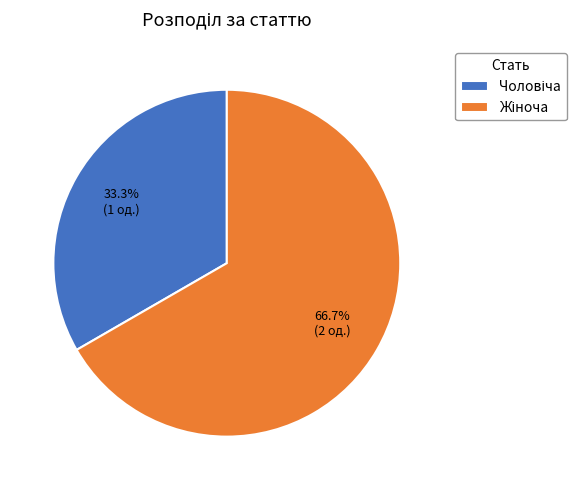

What is the smallest slice in the pie chart?

Чоловіча